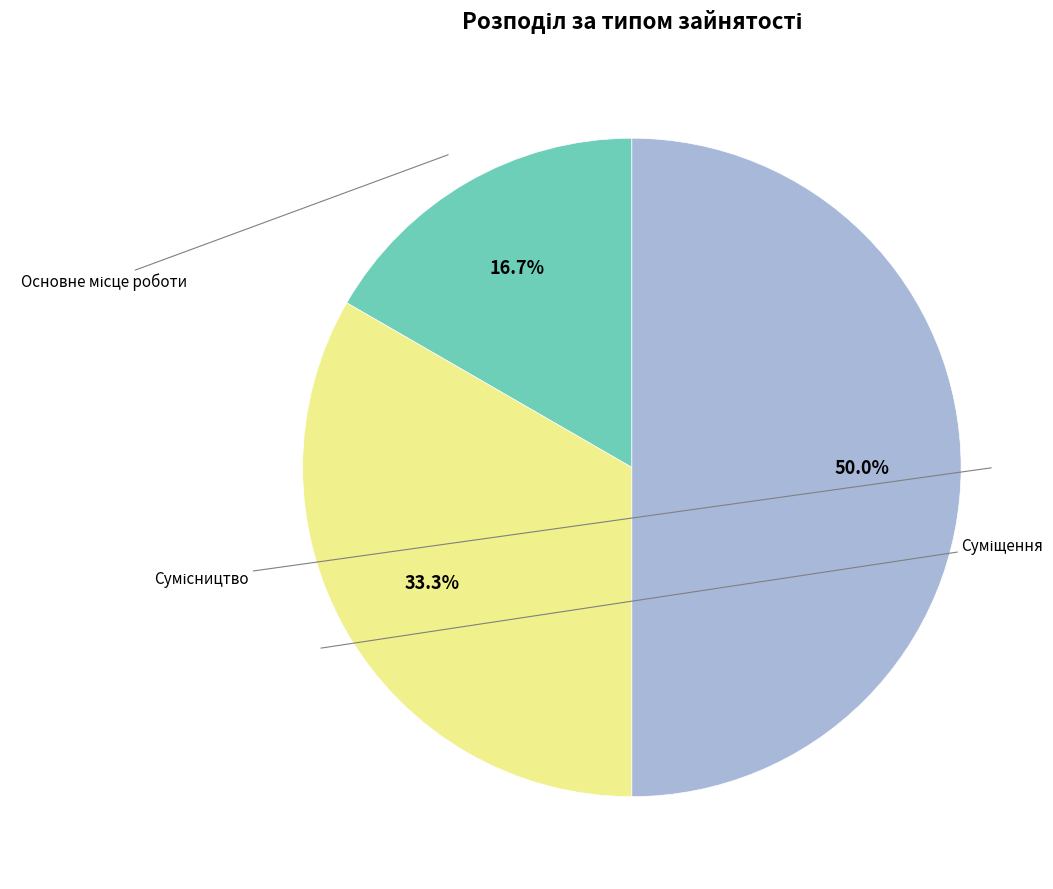

How many slices are in this pie chart?

3